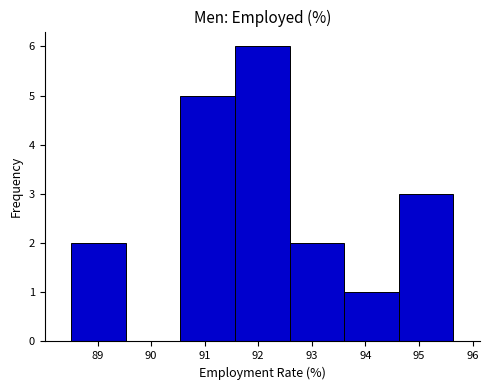

Reading left to right, transcribe this chart: for each bar, give the range it covers on the x-axis and its height. Neither the bar edges nor the heights are printed on the chart, so give them approximately, as read against the axes.

88.5 to 89.5: 2
89.5 to 90.5: 0
90.5 to 91.6: 5
91.6 to 92.6: 6
92.6 to 93.6: 2
93.6 to 94.6: 1
94.6 to 95.6: 3